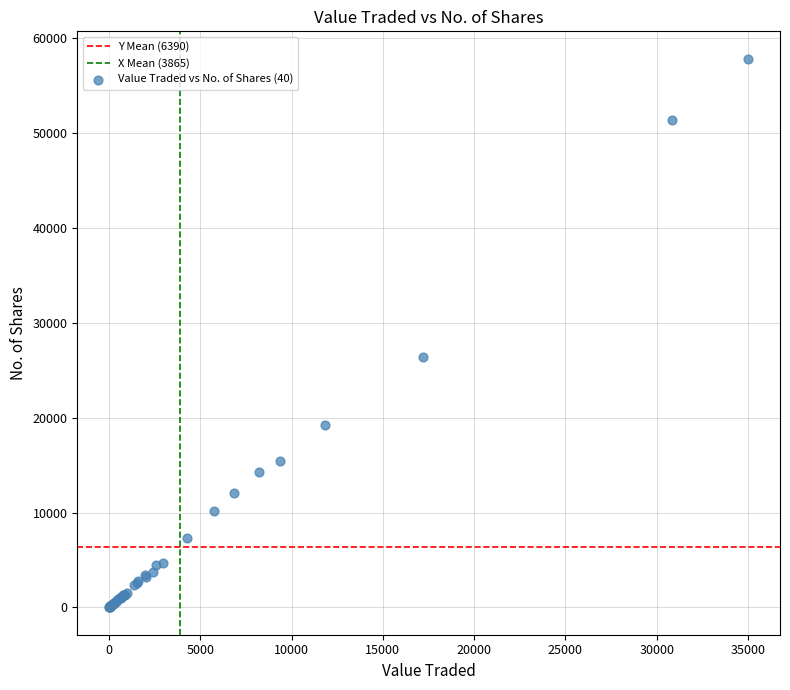

What Y value in the scatter plot is closest to 28906?

26334